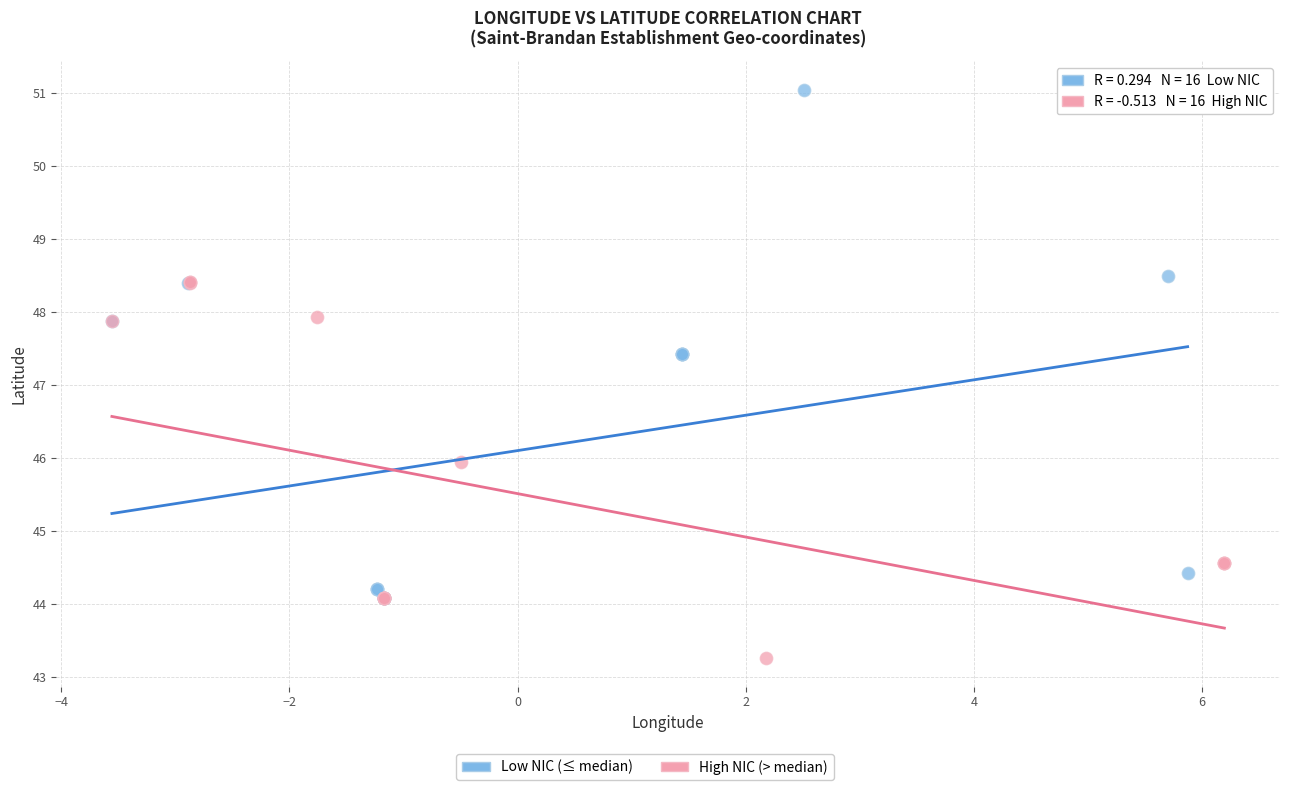

Which series has the widest spread of Y values?

Low NIC (≤ median)